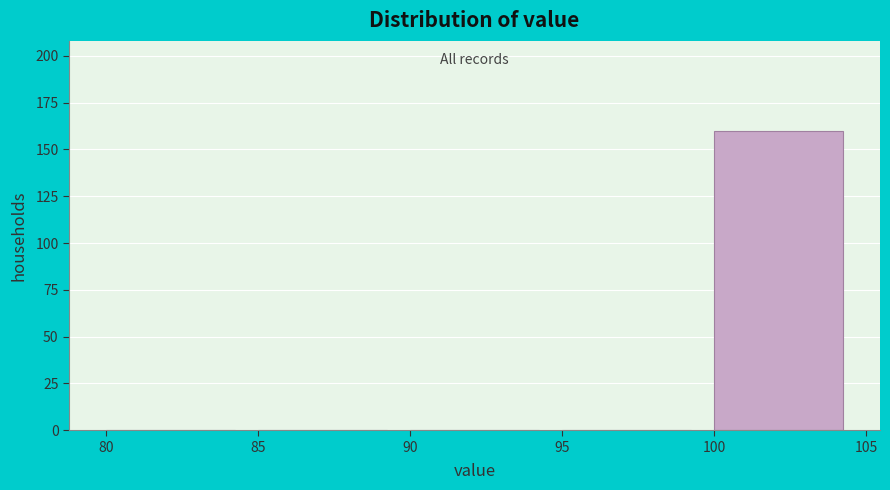

Over which range of the x-axis is the bar tallest?

100 to 105